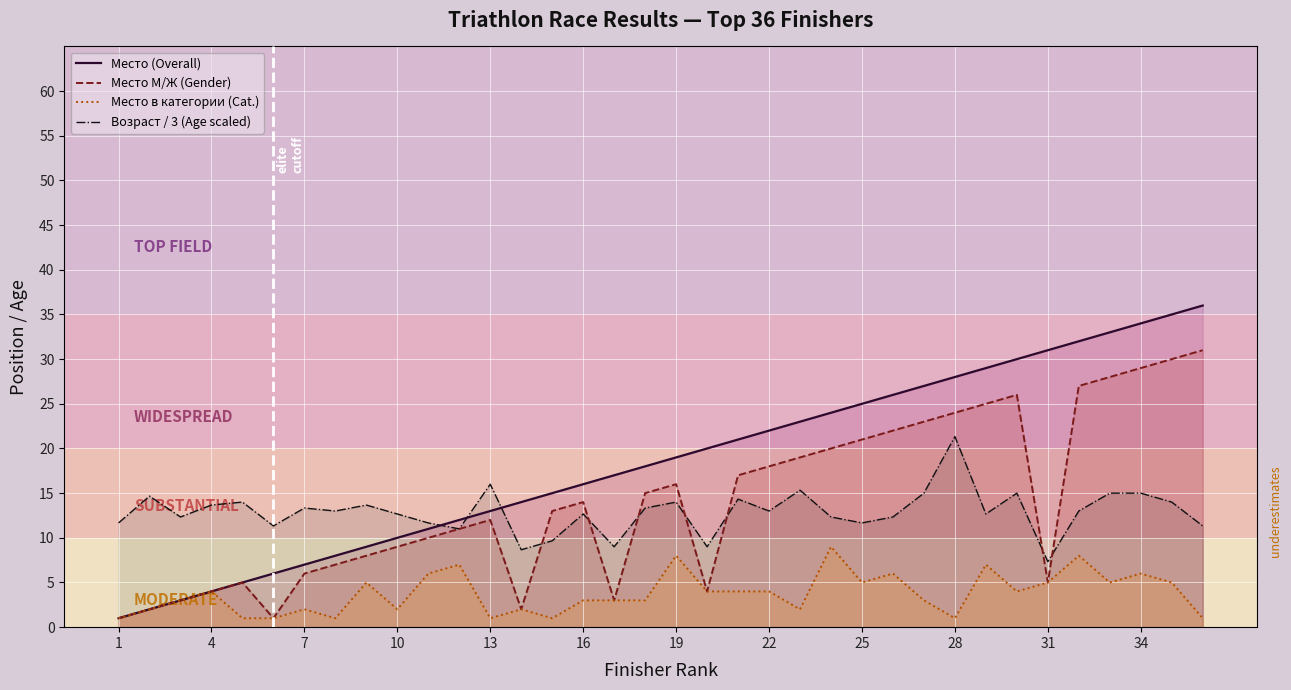

Is the value of Место (Overall) at 1 greater than the value of Возраст / 3 (Age scaled) at 13?

No